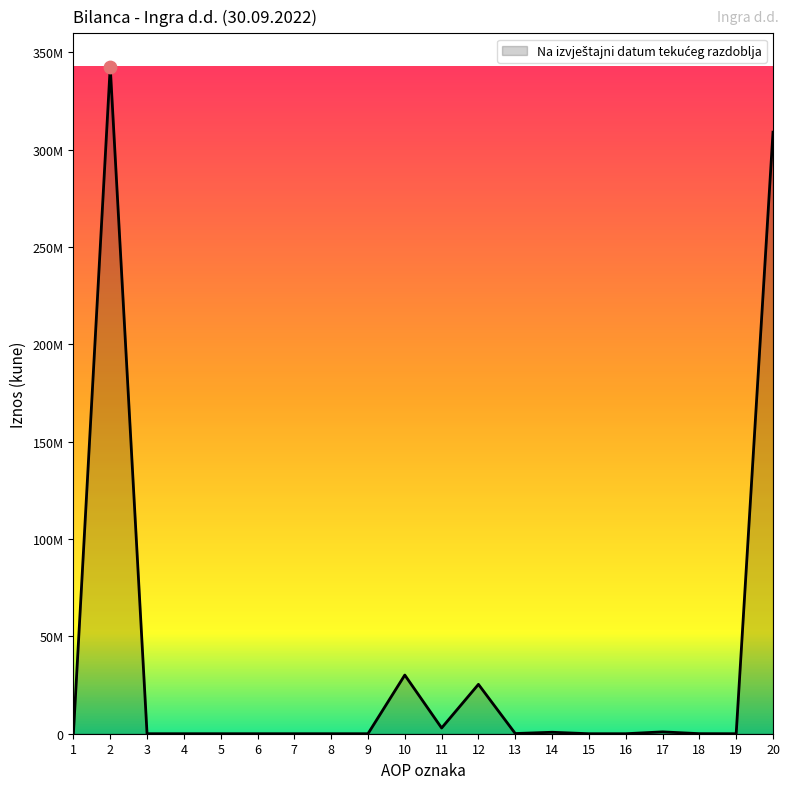

What is the ratio of the value at 17 to the value at 14?

1.3